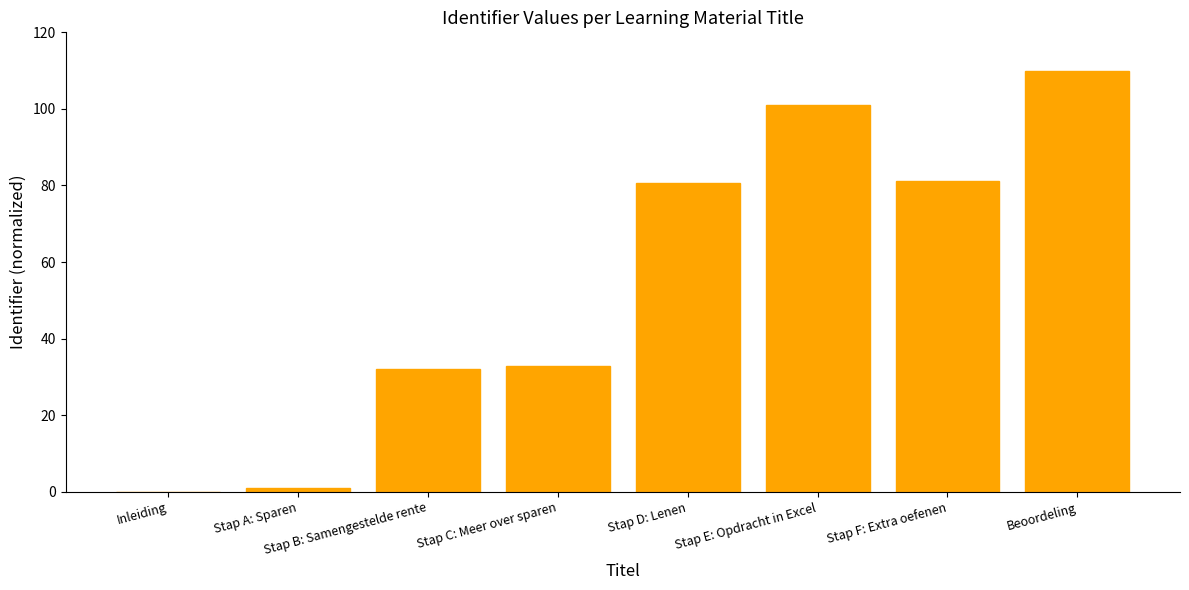

Reading left to right, extract all data points from this chart.

0.0	1.0	32.1	32.9	80.5	101.1	81.1	110.0